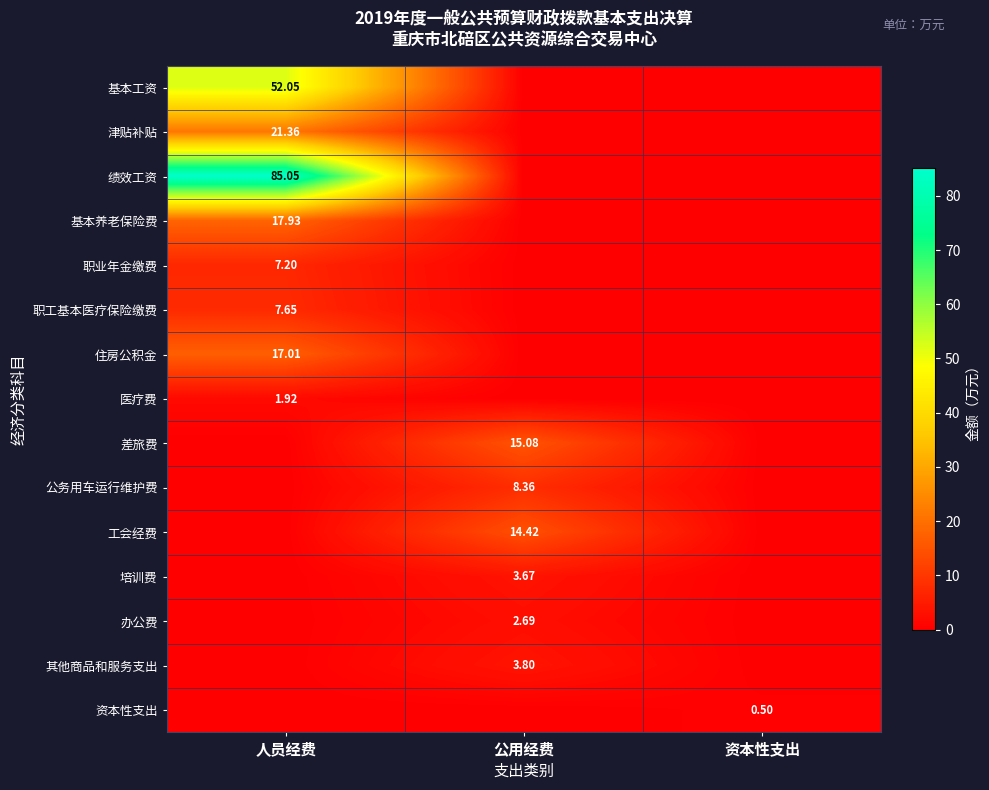

Is the value of 办公费 at 公用经费 greater than the value of 工会经费 at 公用经费?

No